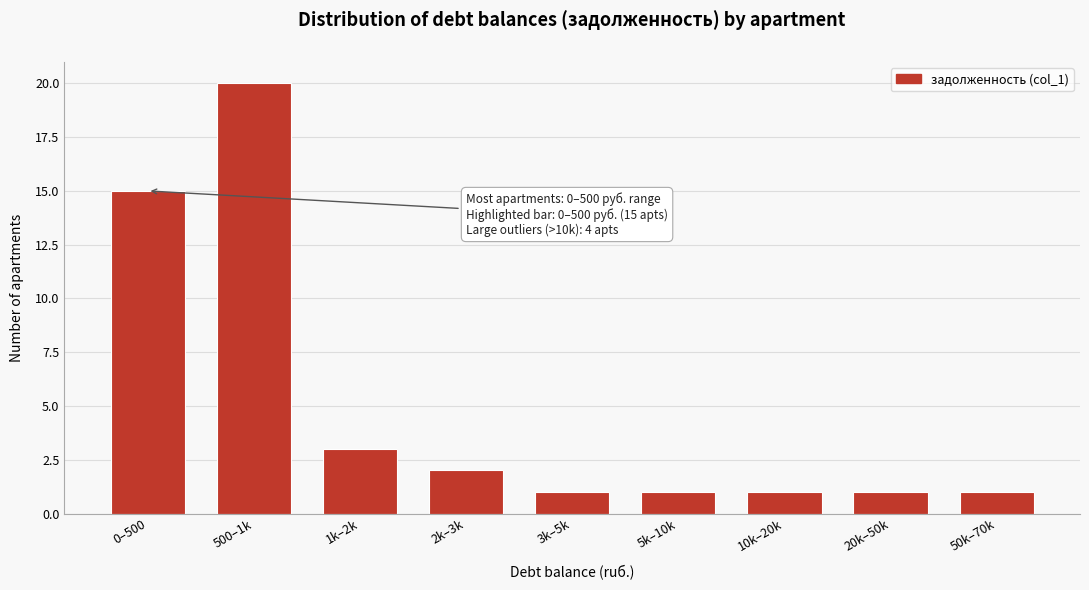

Reading left to right, extract all data points from this chart.

15	20	3	2	1	1	1	1	1